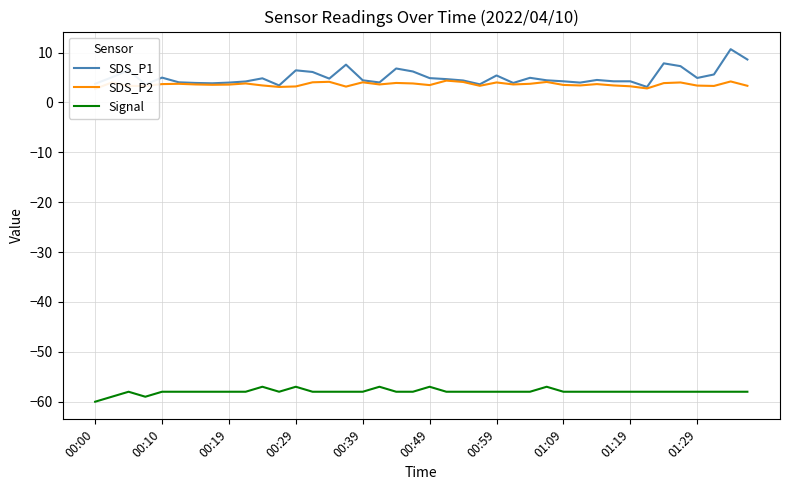

How many data points in SDS_P2 are less than 3?

2